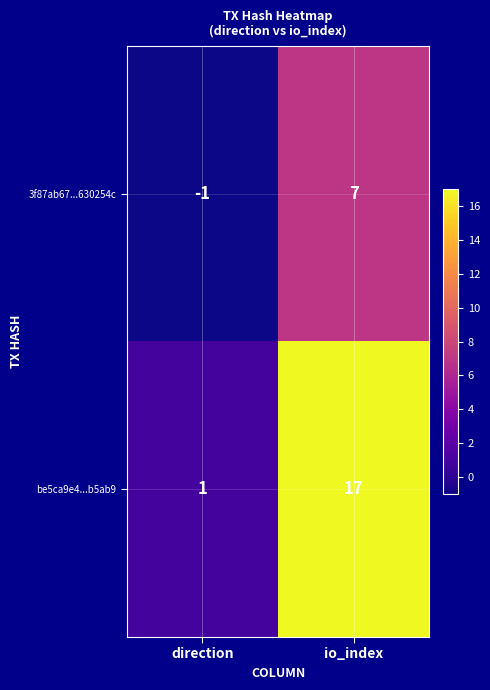

Count the number of categories in the chart.

2